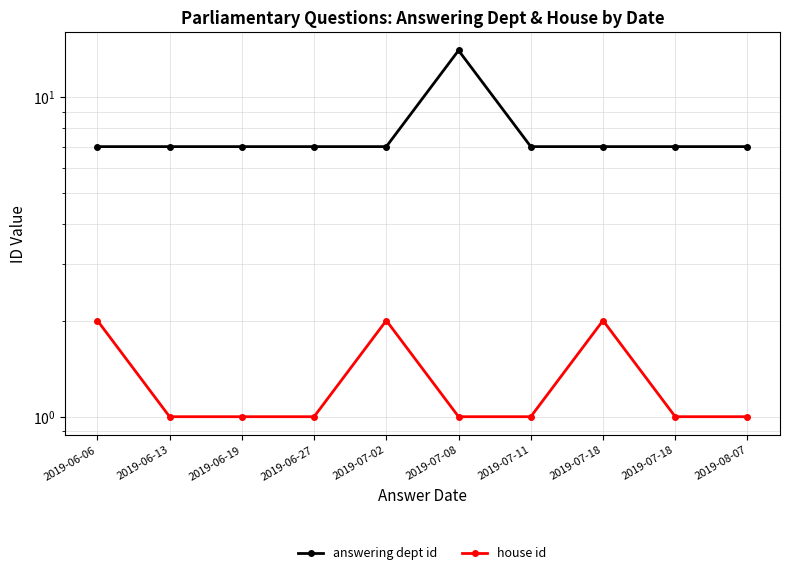

What is the difference between the maximum and minimum values in the house id series?

1